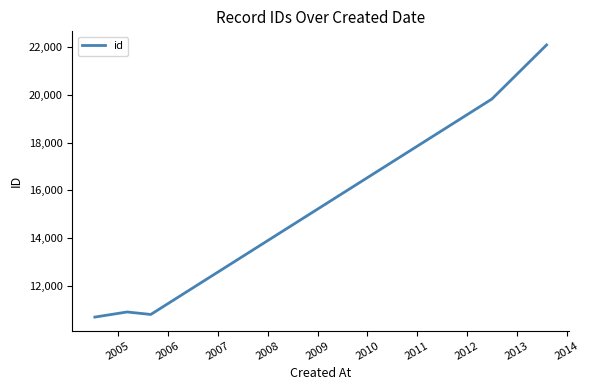

What is the greatest value displayed?

22103